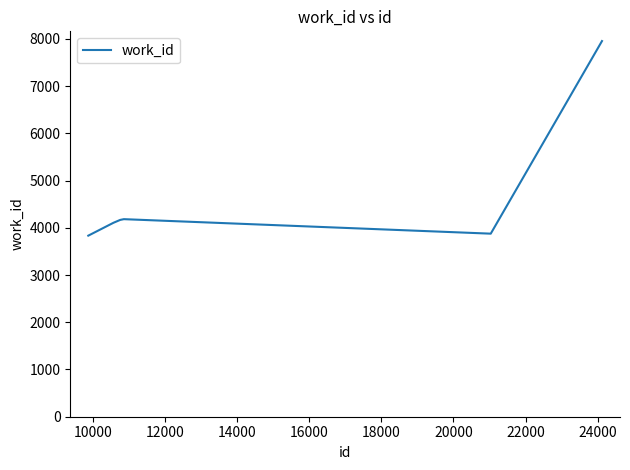

How many lines are shown in the chart?

1